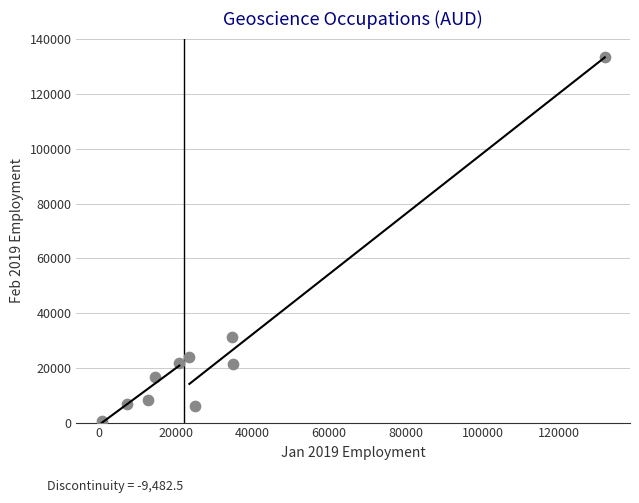

What Y value in the scatter plot is closest to 67115?

31117